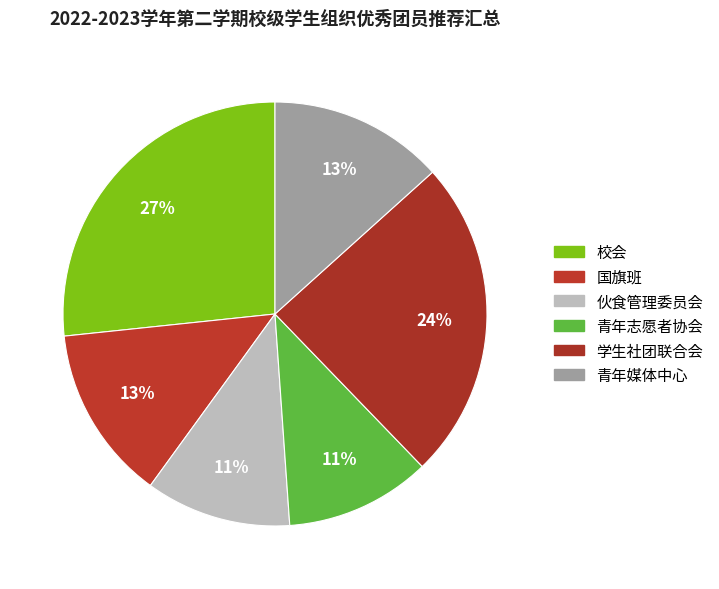

What is the total percentage of 校会 and 国旗班?

40.0%